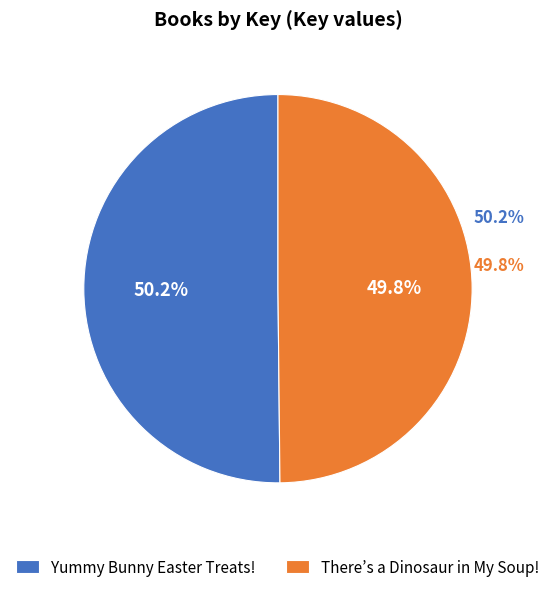

What percentage is the Yummy Bunny Easter Treats! slice, to the nearest percent?

50%